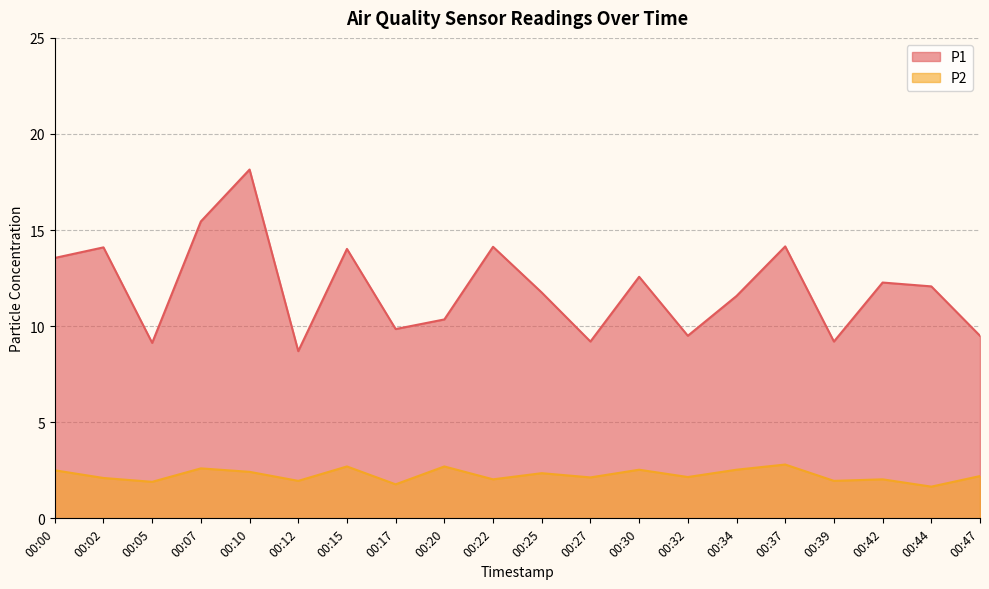

In P1, how many points are higher than both neighbors (excluding endpoints)?

7